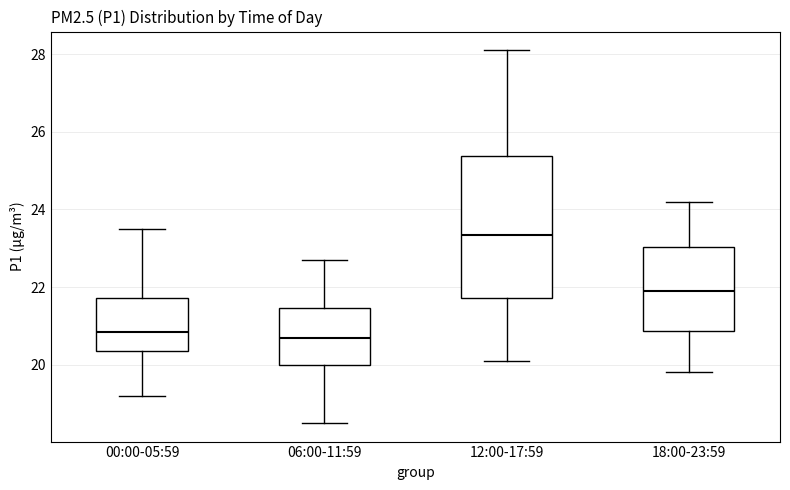

Reading left to right, transcribe this box plot: for each box, give where its median line is, the range the box spans, and where its two whiskers end, as read against the y-axis. The values are not printed on the chart, so give them approximately, as read against the axis.

00:00-05:59: median 20.8, box 20.4 to 21.8, whiskers 19.2 to 23.6
06:00-11:59: median 20.8, box 20.0 to 21.4, whiskers 18.6 to 22.8
12:00-17:59: median 23.4, box 21.8 to 25.4, whiskers 20.2 to 28.2
18:00-23:59: median 22.0, box 20.8 to 23.0, whiskers 19.8 to 24.2